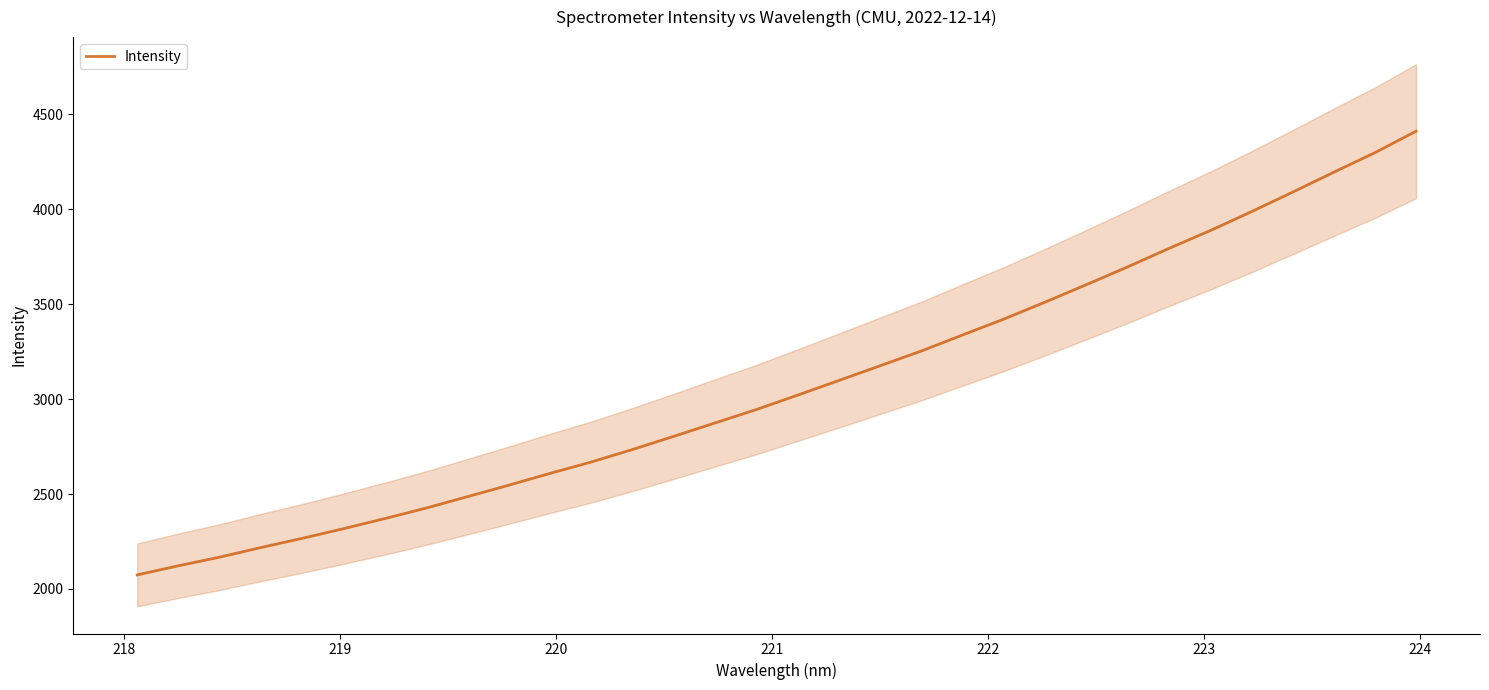

What is the minimum value for Intensity?

2074.2